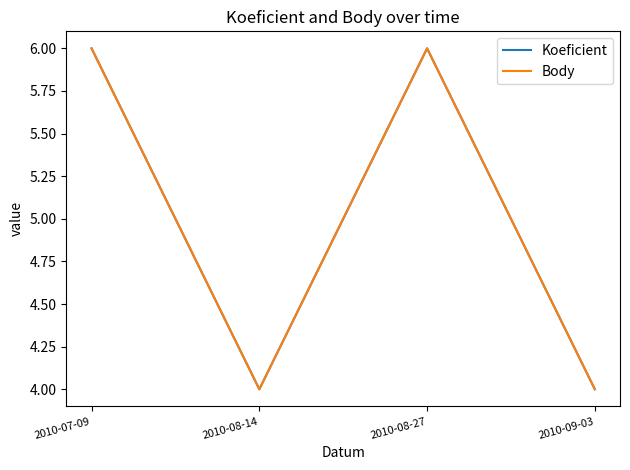

Which series has the largest range (max minus min)?

Koeficient